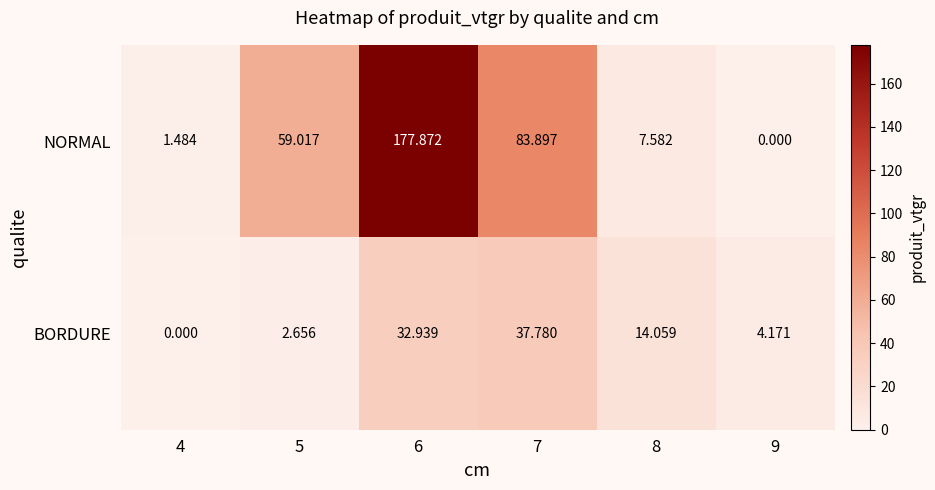

Which series has the widest spread of values?

NORMAL